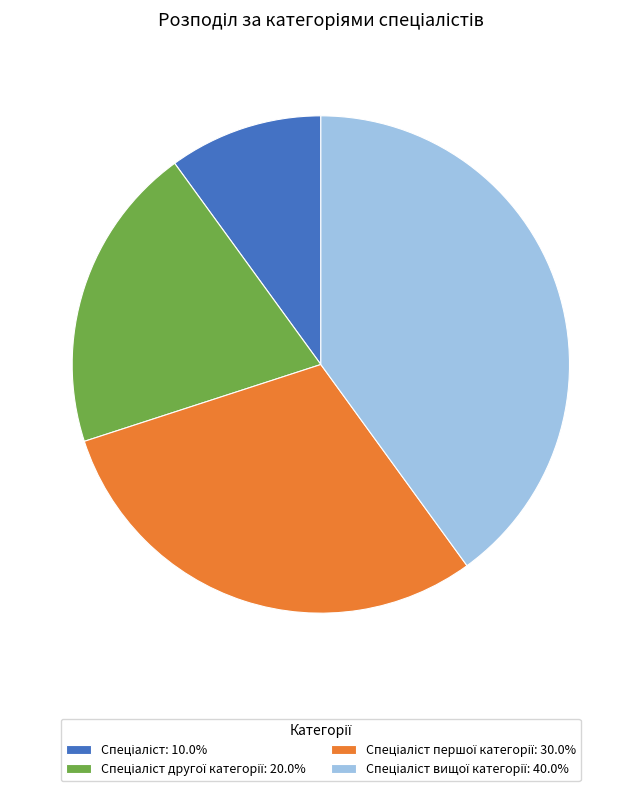

Does any single category account for the majority?

No